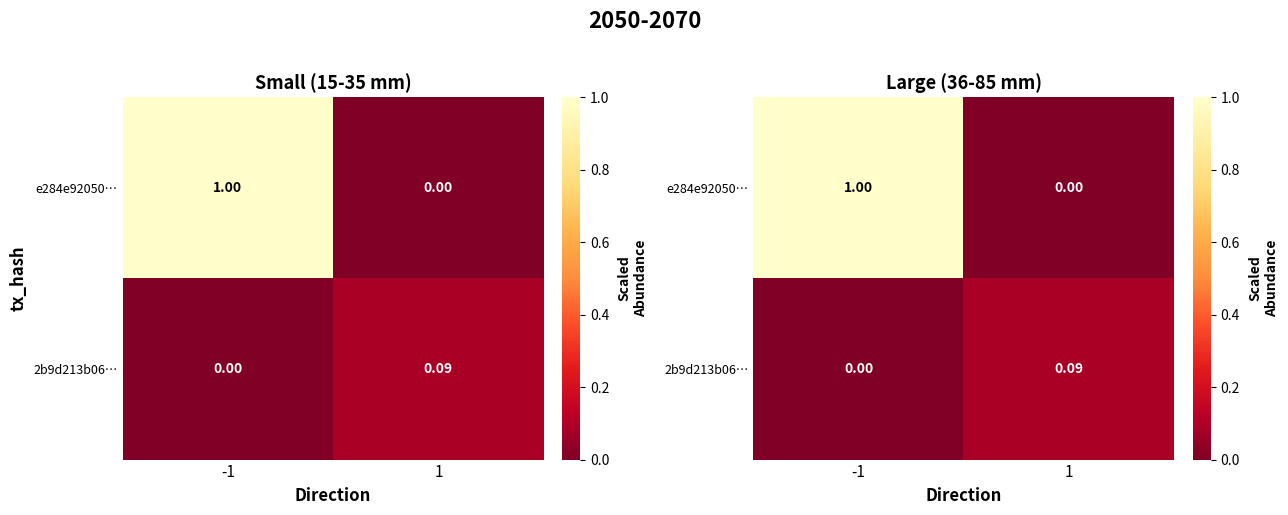

The 2b9d213b06… series shows 0.1 at 1. True or false?

False